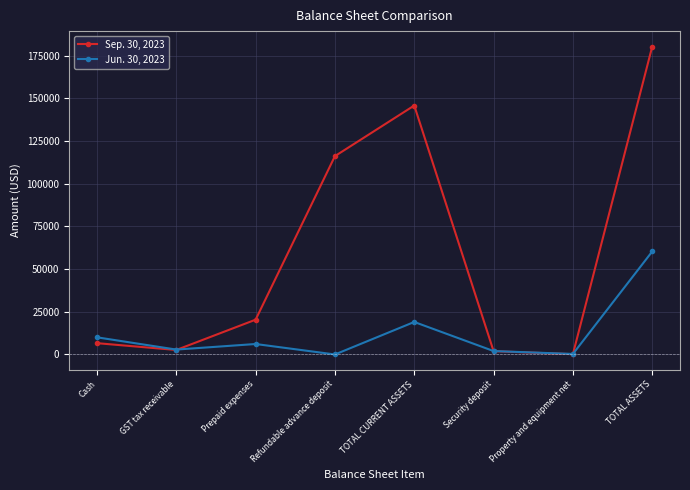

The Jun. 30, 2023 series shows 0 at Refundable advance deposit. True or false?

True